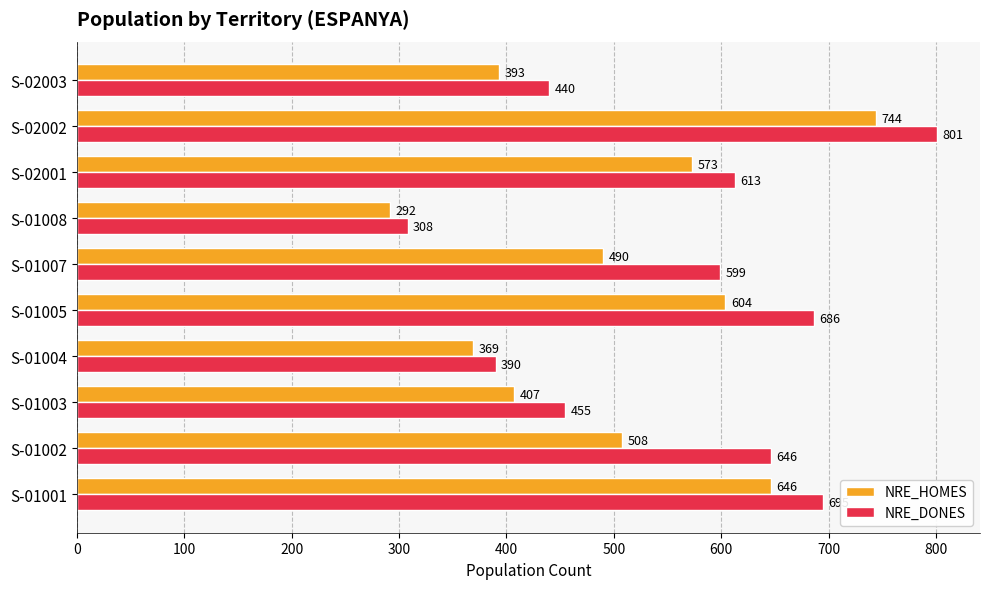

At how many categories does at least one series exceed 758?

1